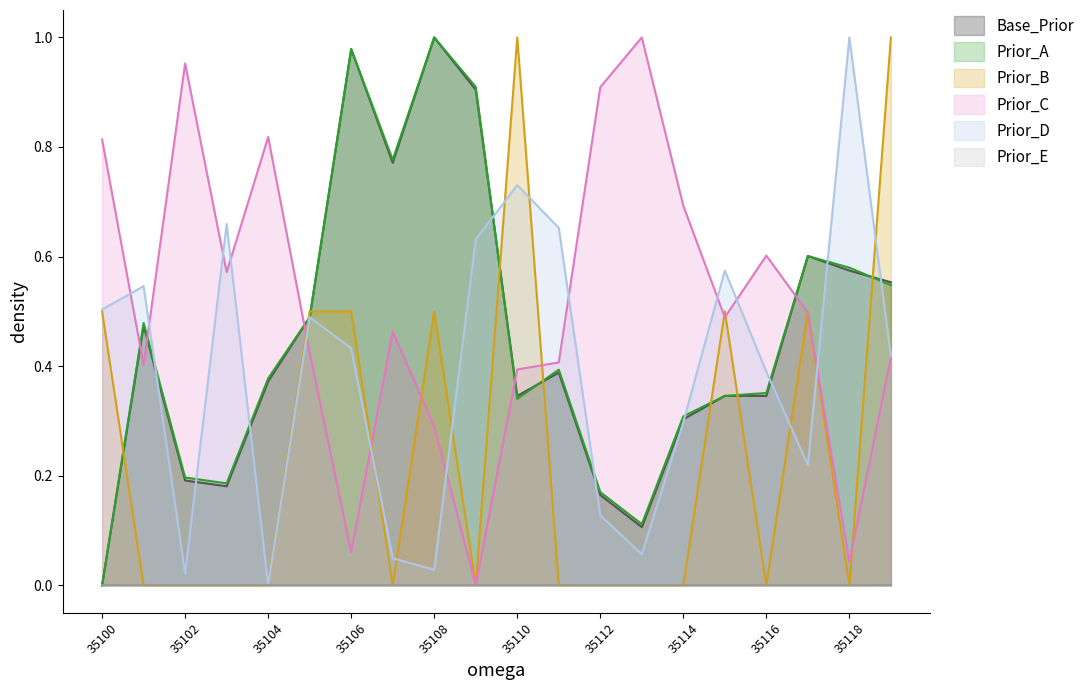

The value of Prior_D at 35100 is 0.7. True or false?

False